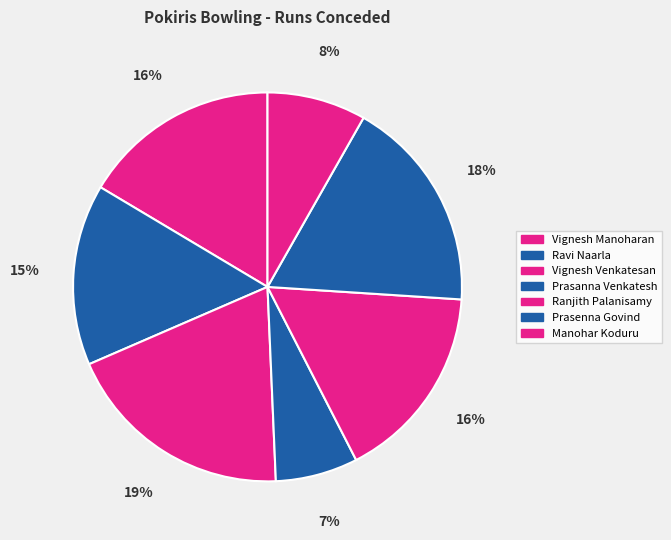

Does Ranjith Palanisamy represent more than half of the total?

No